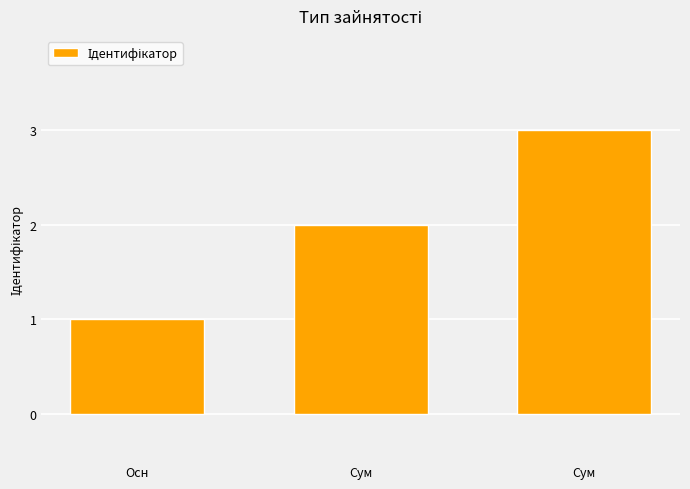

List the labels in order of value, largest first.

Сум, Сум, Осн